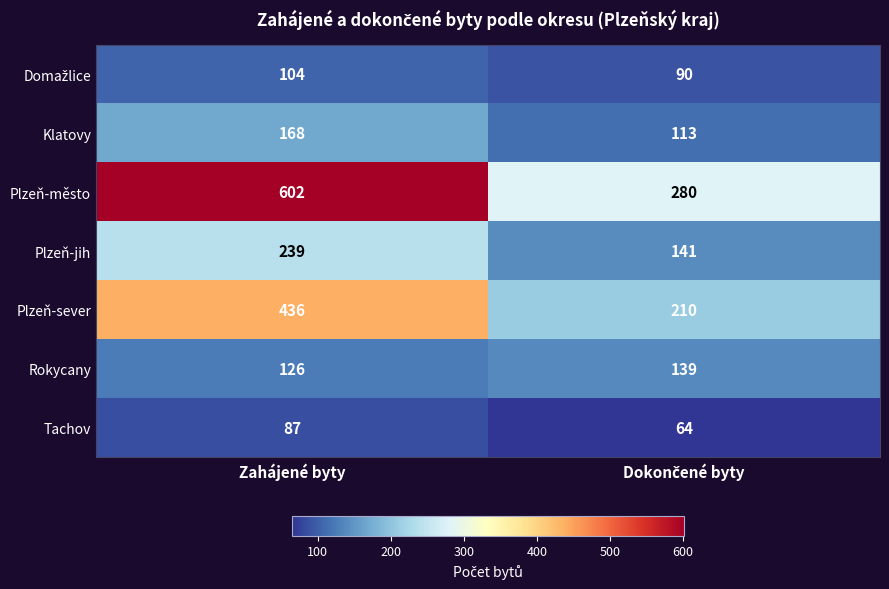

Which series has the largest range (max minus min)?

Plzeň-město